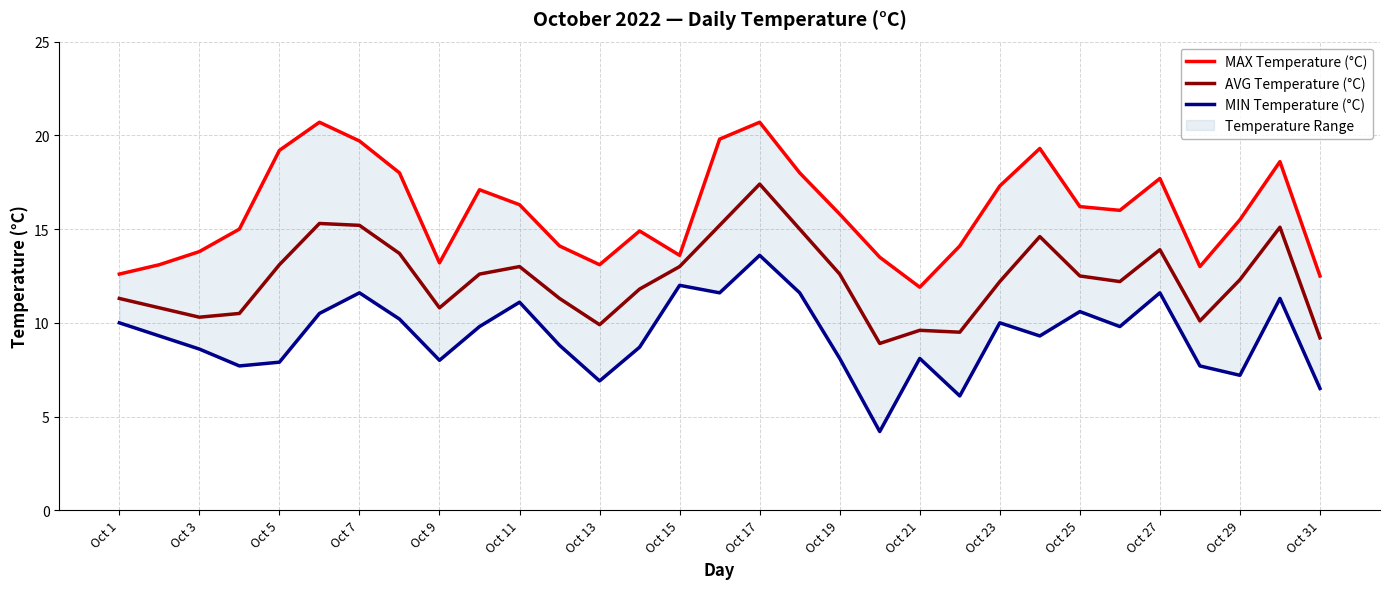

At 21, list the series in order from smallest to largest.

MIN Temperature (°C), AVG Temperature (°C), MAX Temperature (°C)